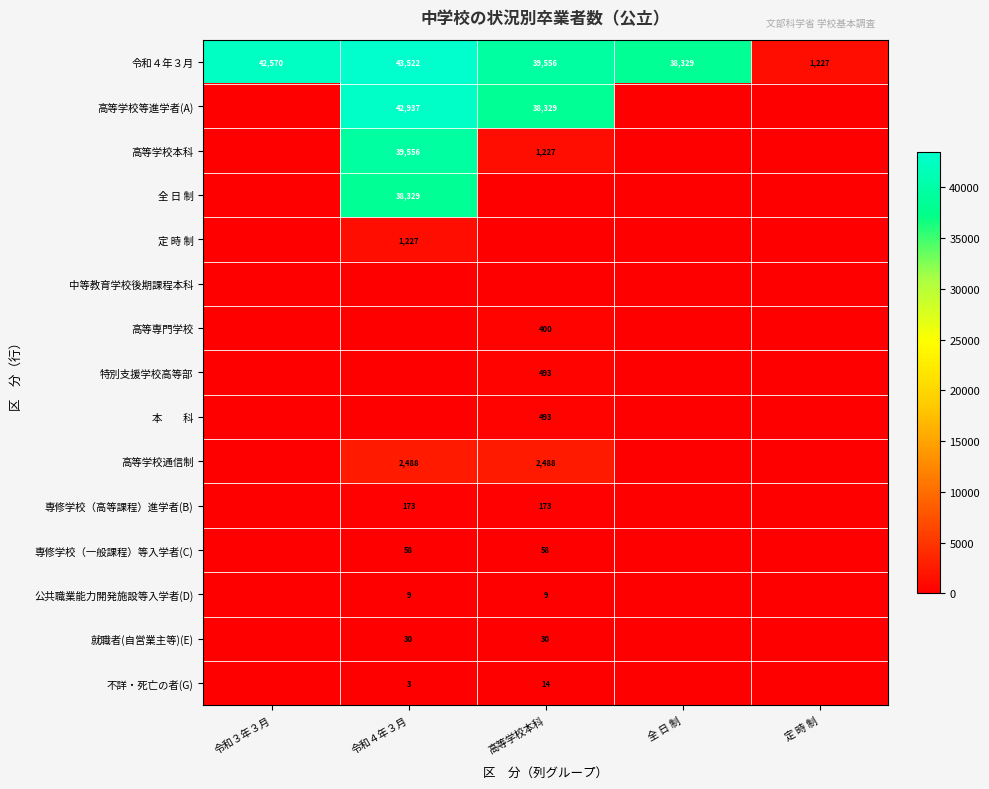

What is the maximum value shown in the chart?

43522